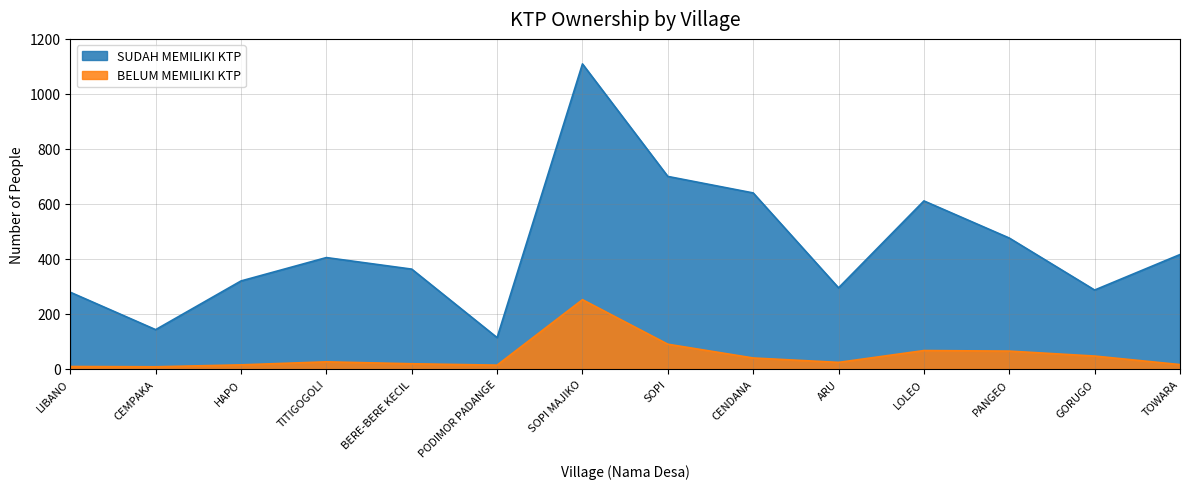

Is the value of BELUM MEMILIKI KTP at GORUGO greater than the value of SUDAH MEMILIKI KTP at TOWARA?

No